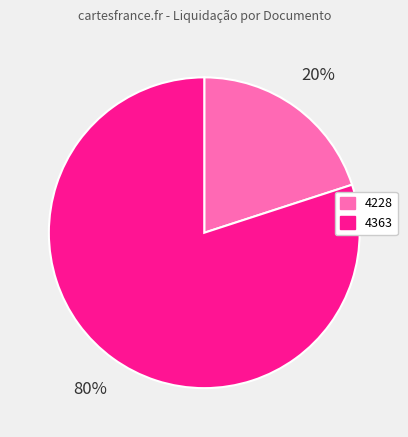

The 4228 slice represents 14% of the pie. True or false?

False